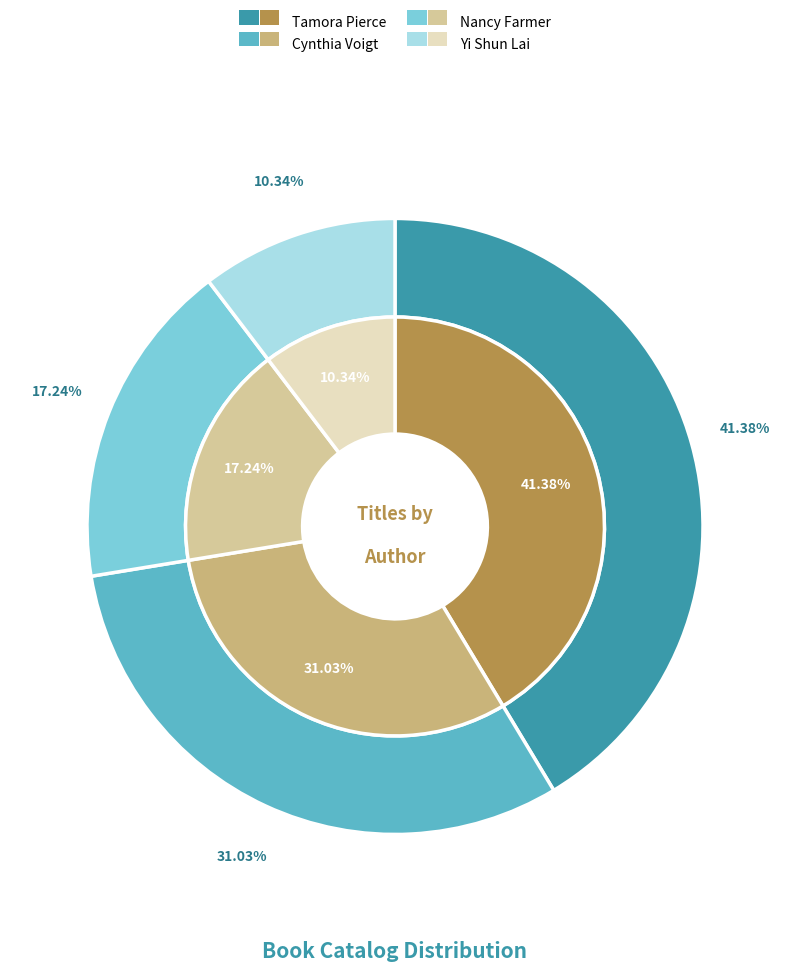

Between Tamora Pierce (707073) and Cynthia Voigt (707397), which is larger?

Tamora Pierce (707073)